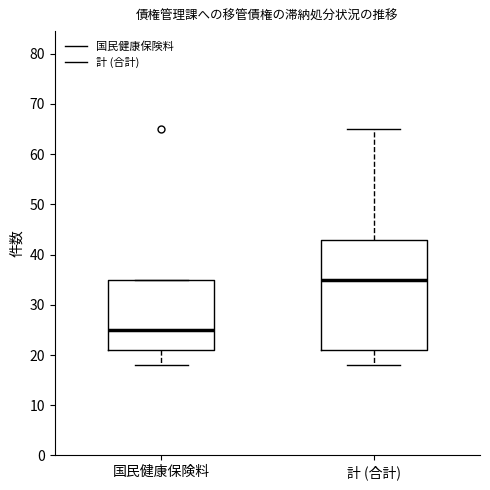

Where does the lower whisker of the box for 計 (合計) end on the y-axis? The values are not printed on the chart, so give them approximately, as read against the axis.

18